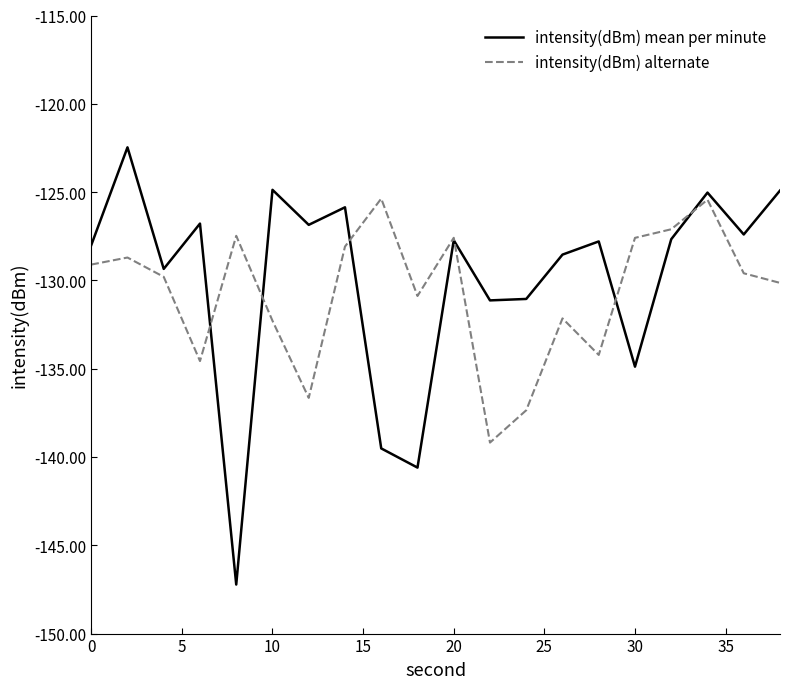

Which series has the largest range (max minus min)?

intensity(dBm) mean per minute